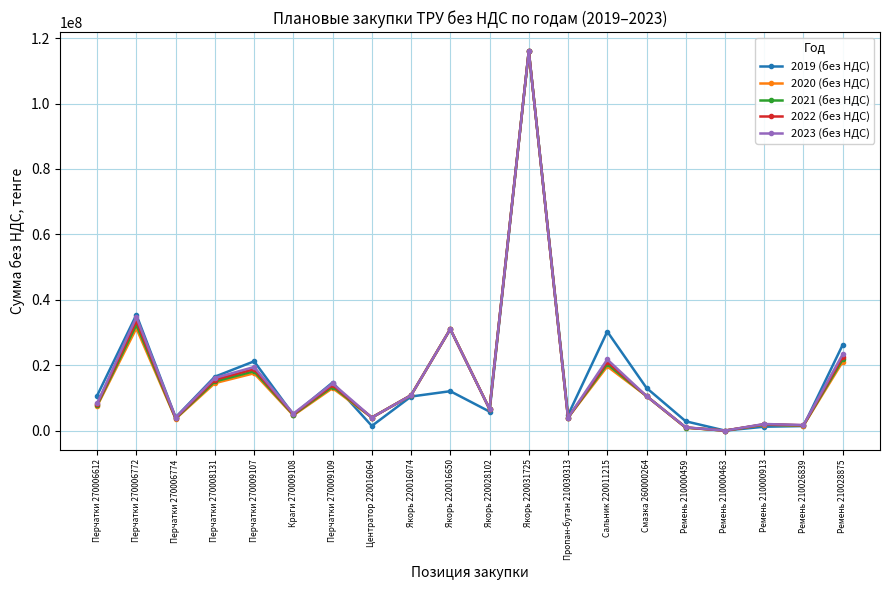

What is the label of the 3rd point from the left?

Перчатки 270006774